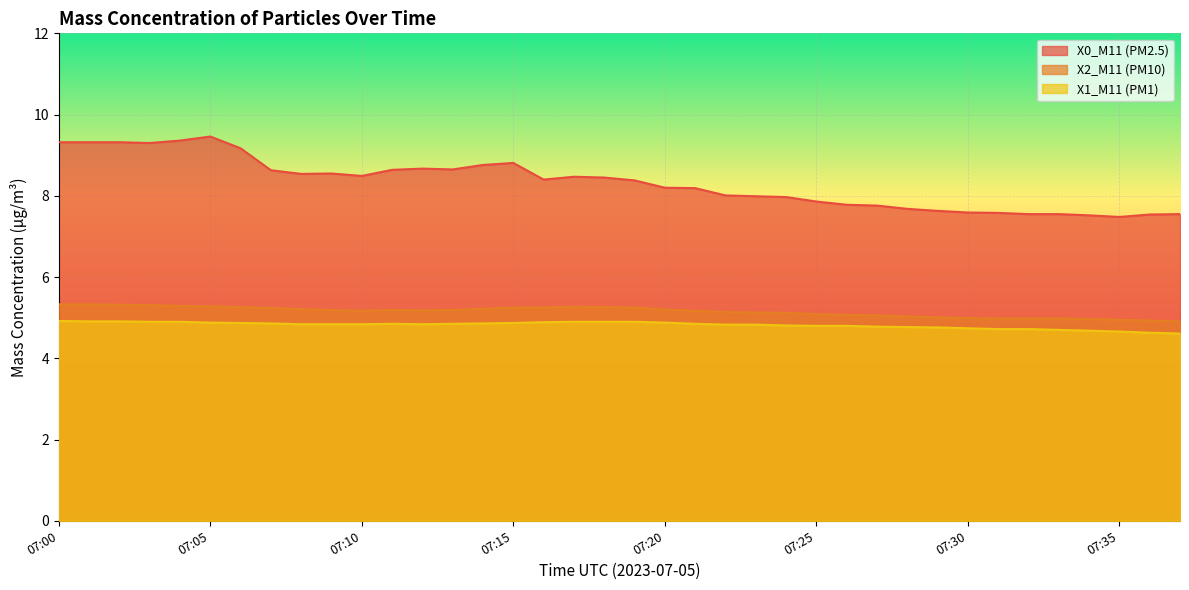

What is the difference between the second highest and second lowest values in the X0_M11 (PM2.5) series?

1.8